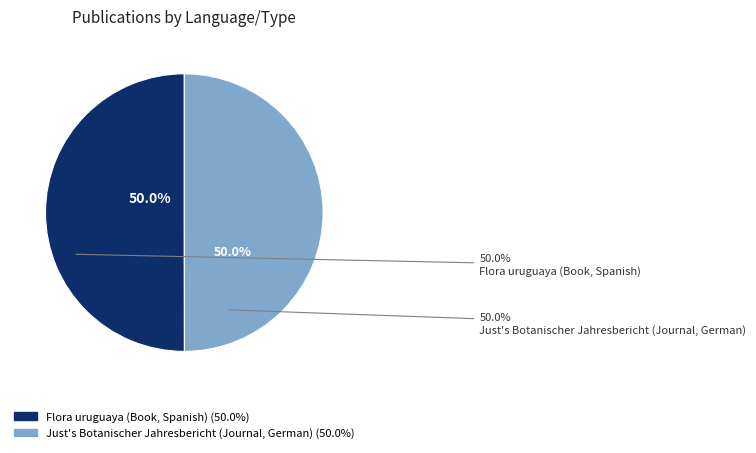

Combined, what portion of the pie is Flora uruguaya (Book, Spanish) and Just's Botanischer Jahresbericht (Journal, German)?

100.0%